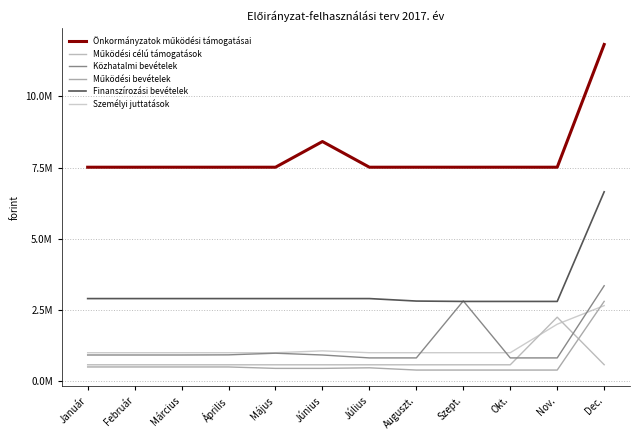

Does the chart have visible grid lines?

Yes